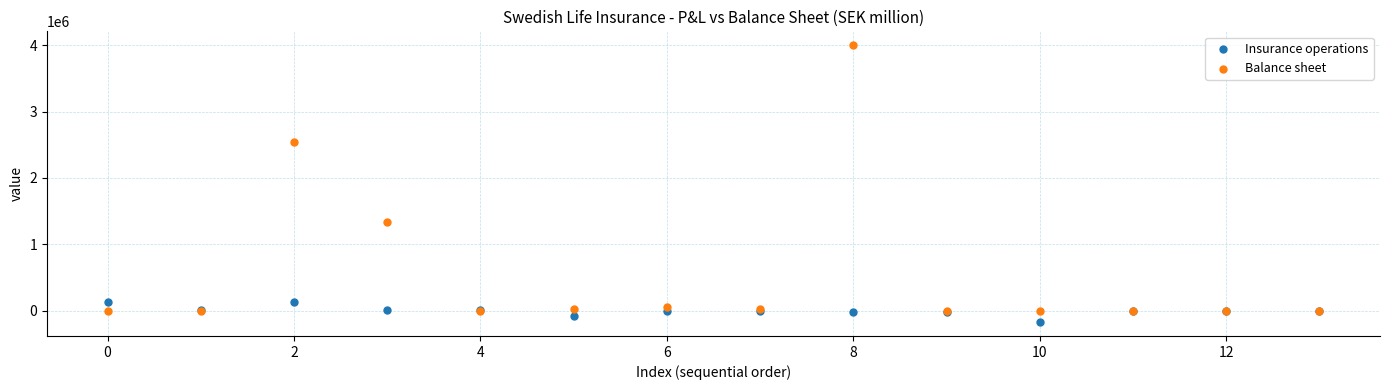

Which series contains the highest Y value?

Balance sheet